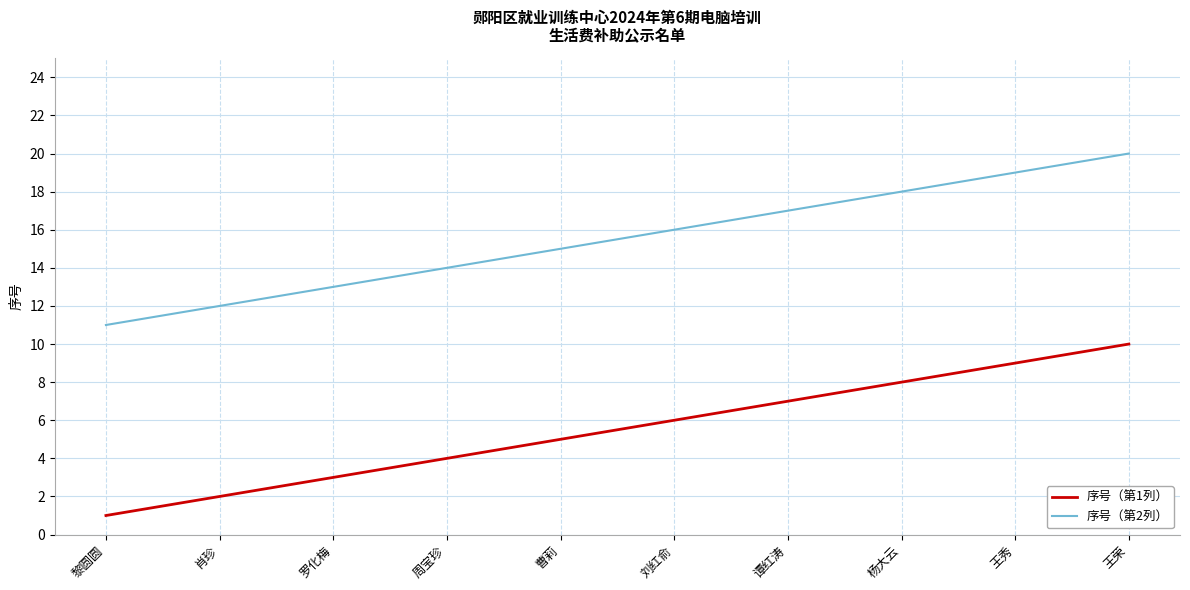

True or false: 序号（第2列） and 序号（第1列） intersect in this chart.

False